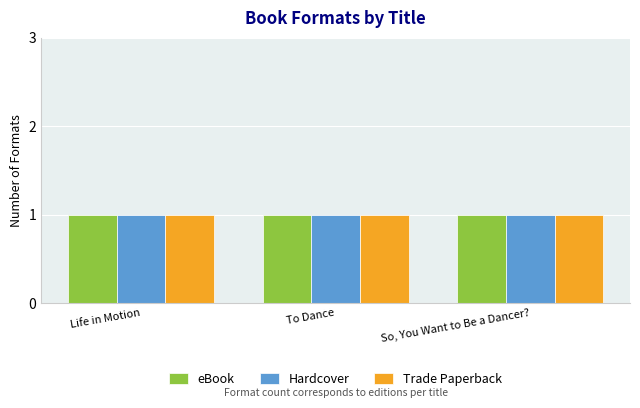

What is the label of the 3rd bar from the right?

Life in Motion